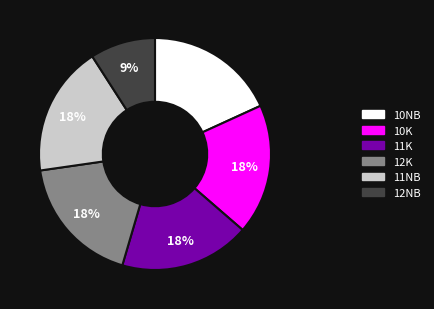

Does any single category account for the majority?

No